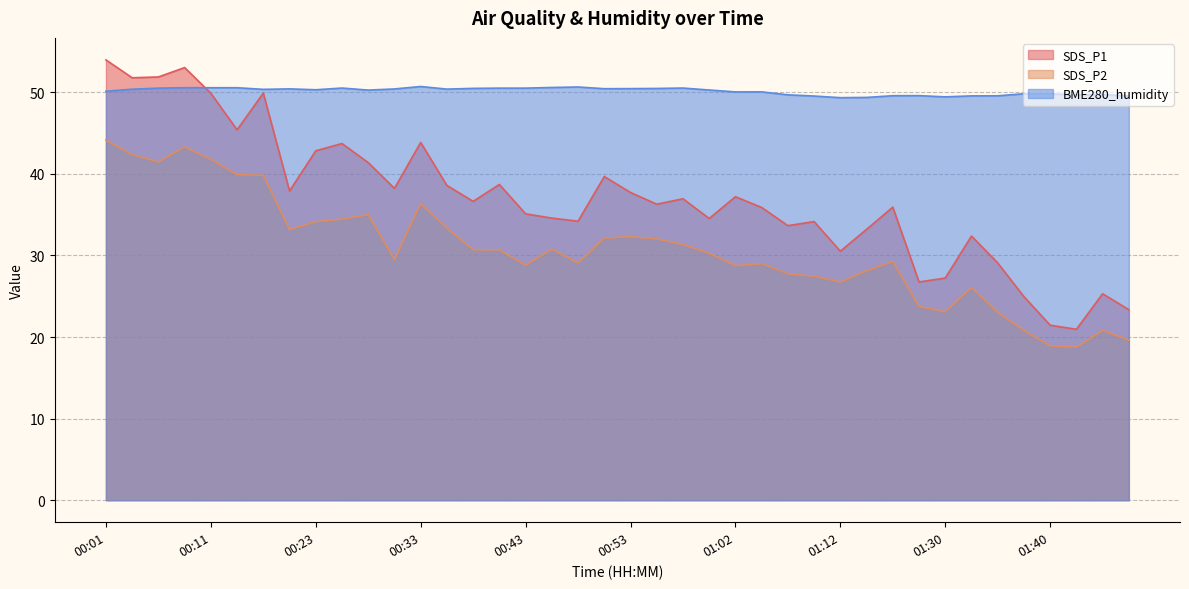

Reading right to left, list all the values displayed in this chart.

SDS_P1: 23.4	25.3	20.9	21.4	24.9	29.1	32.4	27.2	26.8	35.9	33.2	30.5	34.1	33.6	35.9	37.2	34.5	37.0	36.3	37.7	39.7	34.2	34.6	35.1	38.7	36.6	38.6	43.9	38.2	41.4	43.7	42.8	37.9	49.9	45.4	49.9	53.0	51.9	51.8	54.0
SDS_P2: 19.6	20.8	18.8	18.9	20.8	23.0	26.1	23.1	23.7	29.2	28.1	26.8	27.4	27.8	29.0	28.8	30.3	31.4	32.0	32.3	32.1	29.1	30.8	28.8	30.7	30.7	33.4	36.4	29.5	35.0	34.5	34.1	33.1	39.8	39.9	41.8	43.3	41.5	42.4	44.1
BME280_humidity: 49.5	49.7	49.7	49.8	49.8	49.6	49.6	49.4	49.6	49.6	49.4	49.3	49.5	49.7	50.0	50.0	50.3	50.5	50.5	50.5	50.4	50.6	50.6	50.5	50.5	50.5	50.4	50.7	50.4	50.3	50.5	50.3	50.4	50.4	50.6	50.6	50.6	50.5	50.4	50.1